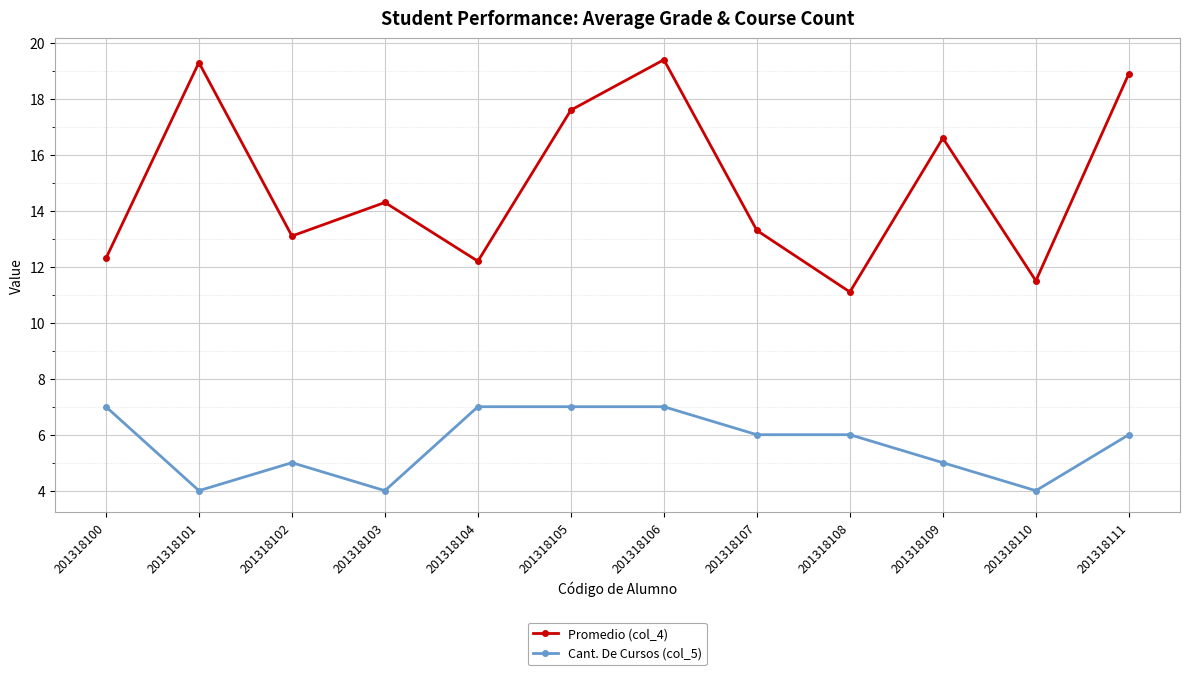

How many distinct data groups are displayed?

2